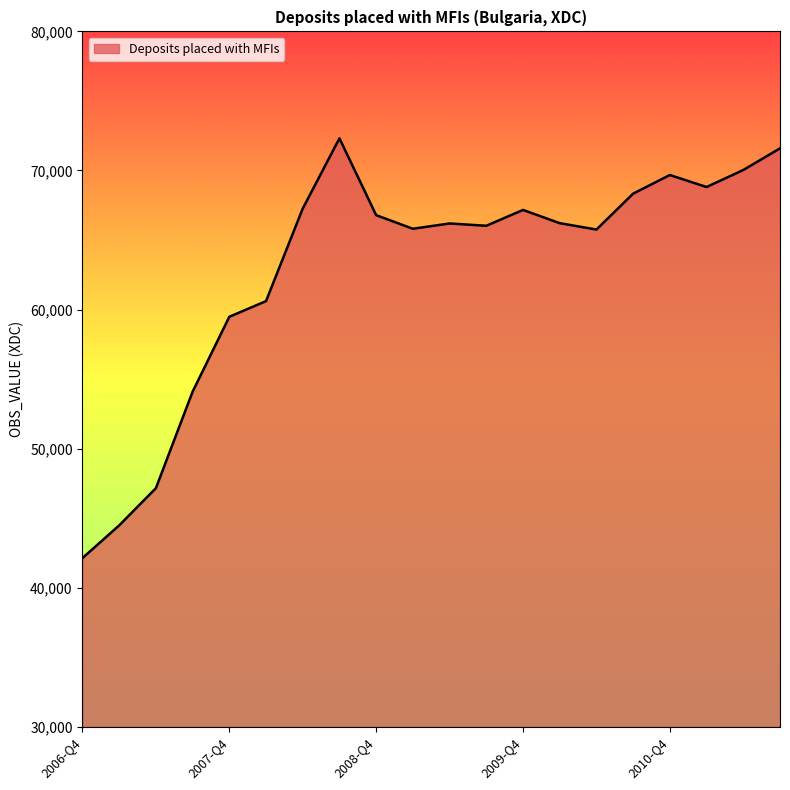

What is the greatest value displayed?

72311